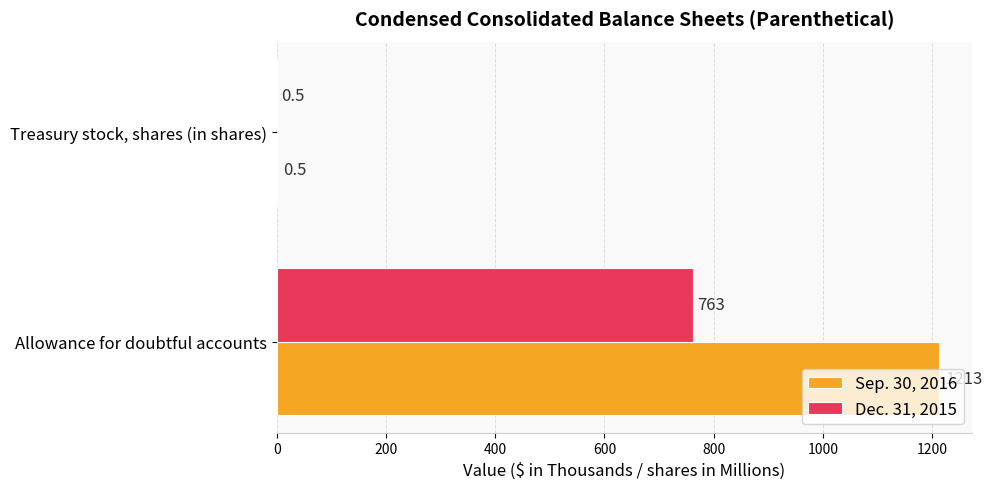

What is the greatest value displayed?

1213.0